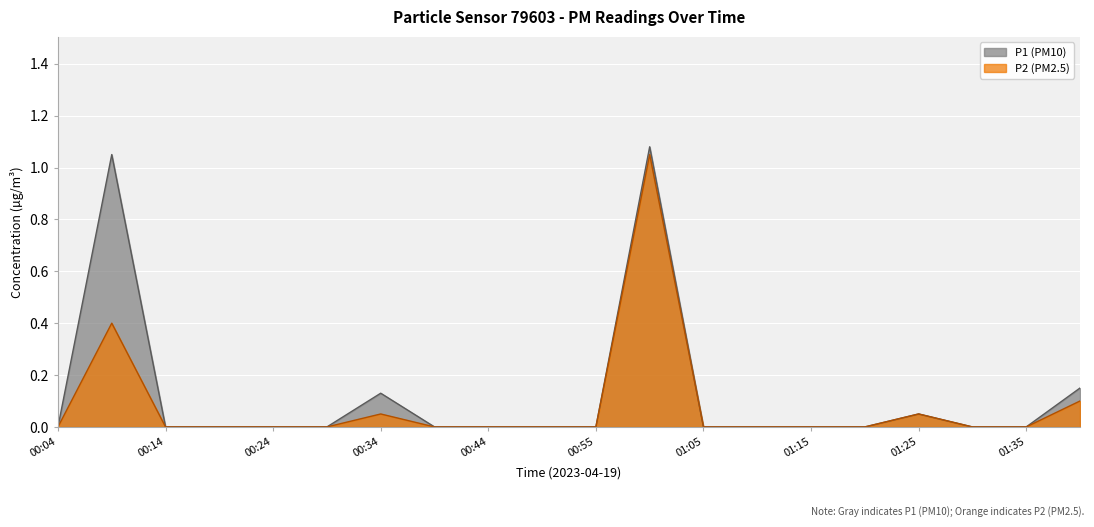

What are all the series names shown in the legend?

P1, P2